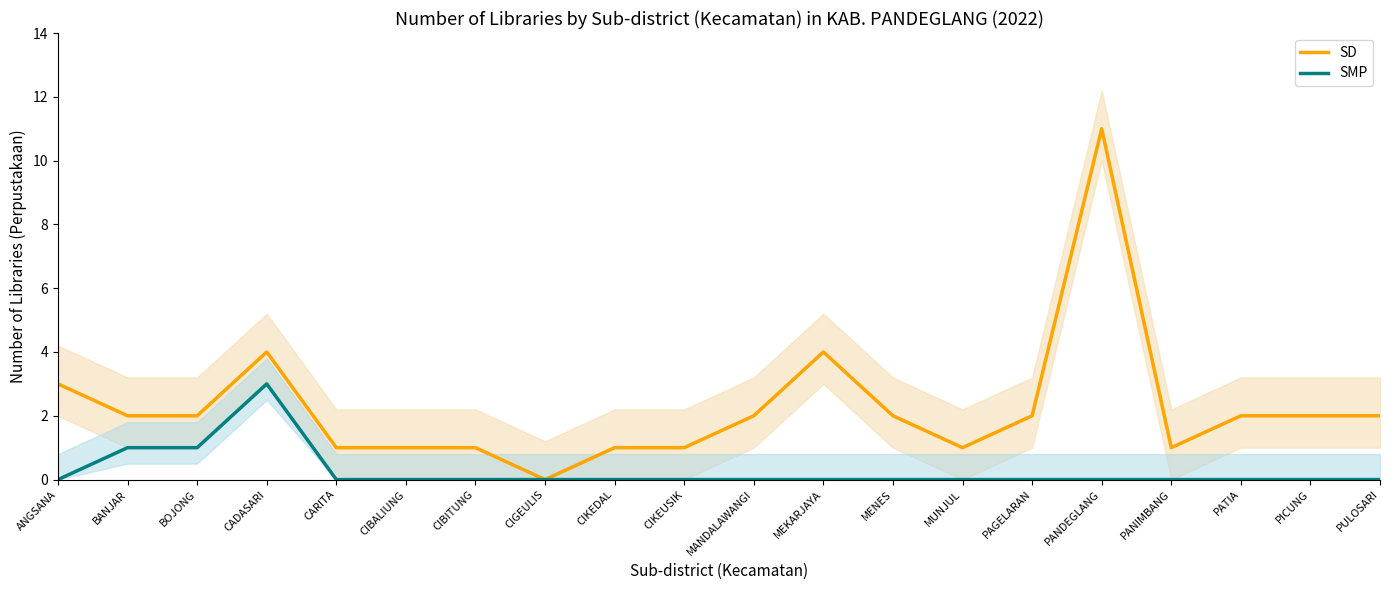

Where is the first local maximum for SMP?

CADASARI